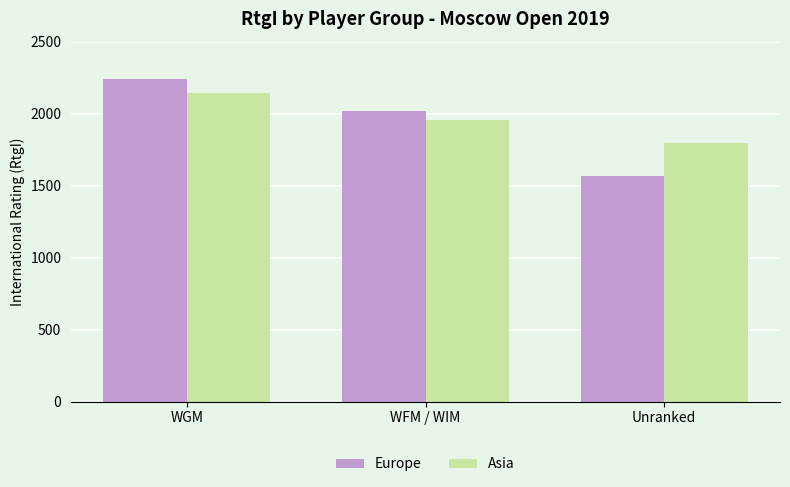

List the labels in order of Asia value, largest first.

WGM, WFM / WIM, Unranked